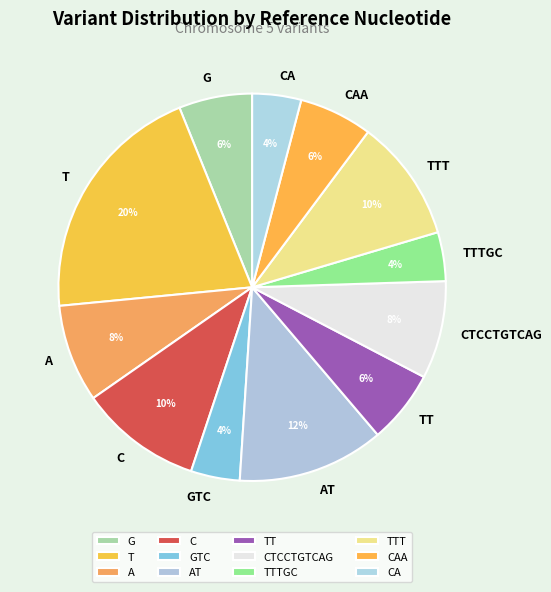

To the nearest percent, what is the combined percentage of TTT and G?

16%